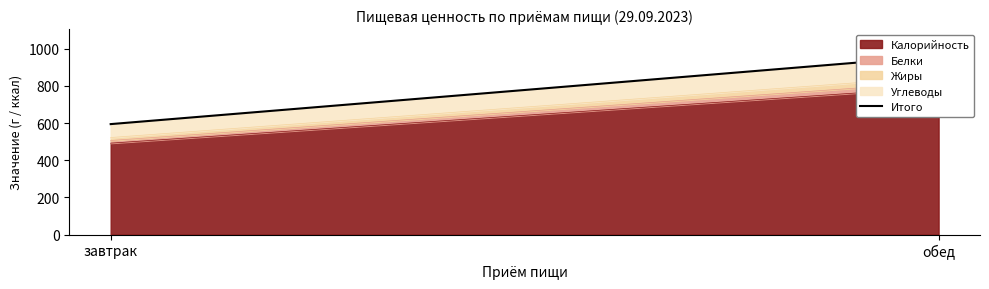

What position from the right is завтрак?

2